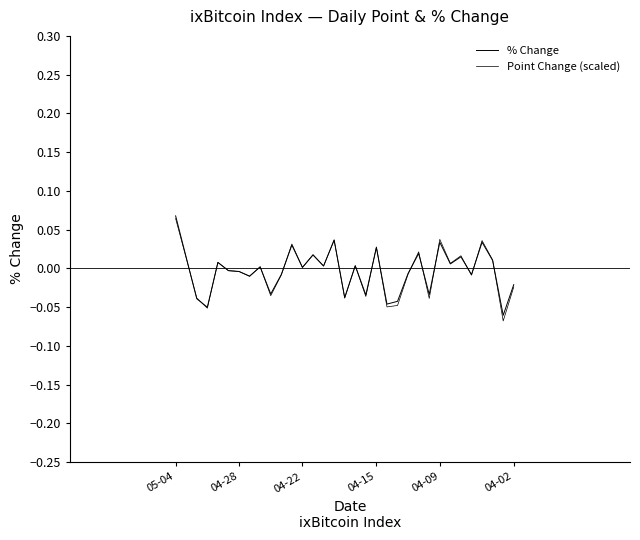

What is the minimum value shown in the chart?

-0.1